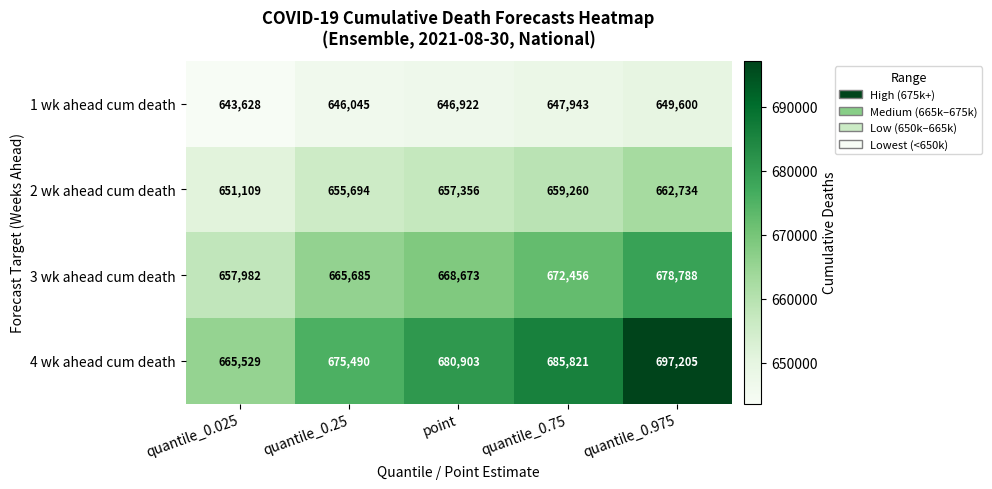

List the series in order of their overall mean, lowest first.

1 wk ahead cum death, 2 wk ahead cum death, 3 wk ahead cum death, 4 wk ahead cum death